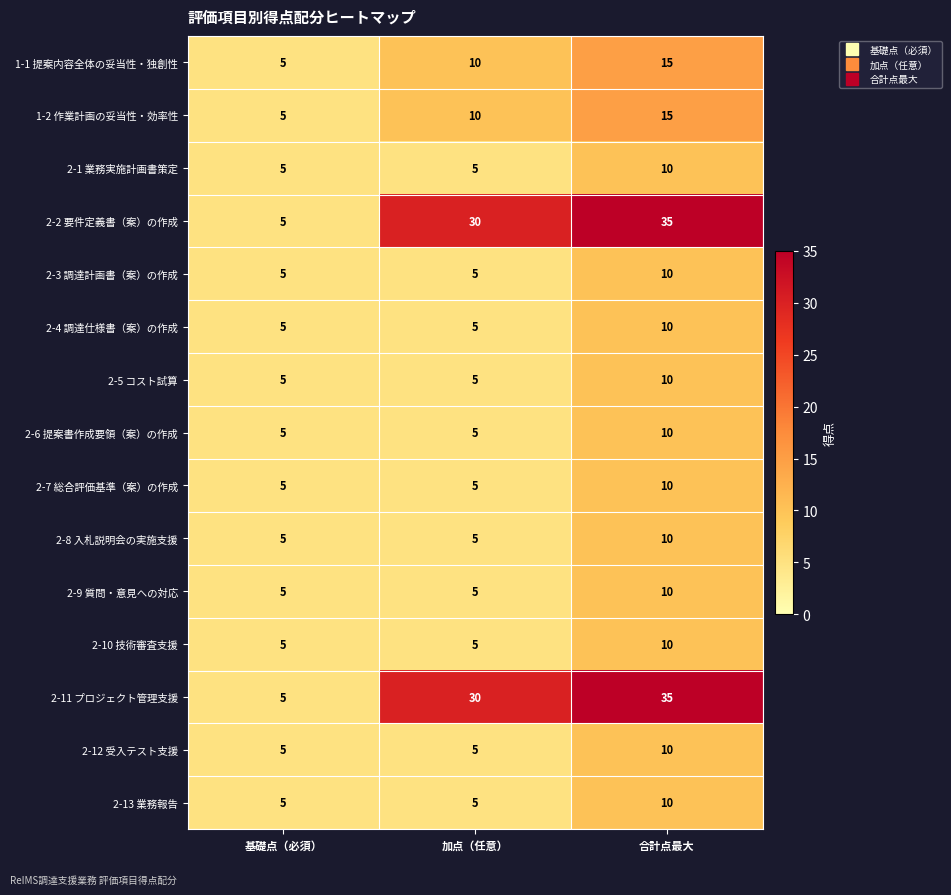

How many 1-1 提案内容全体の妥当性・独創性 values are between 5 and 15?

3